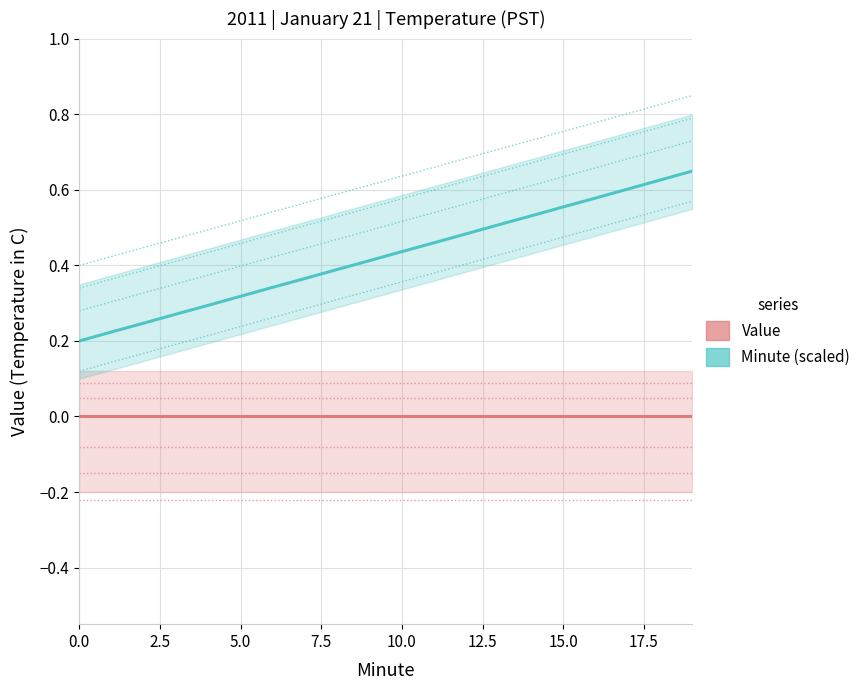

What is the label of the 9th point from the right?

11